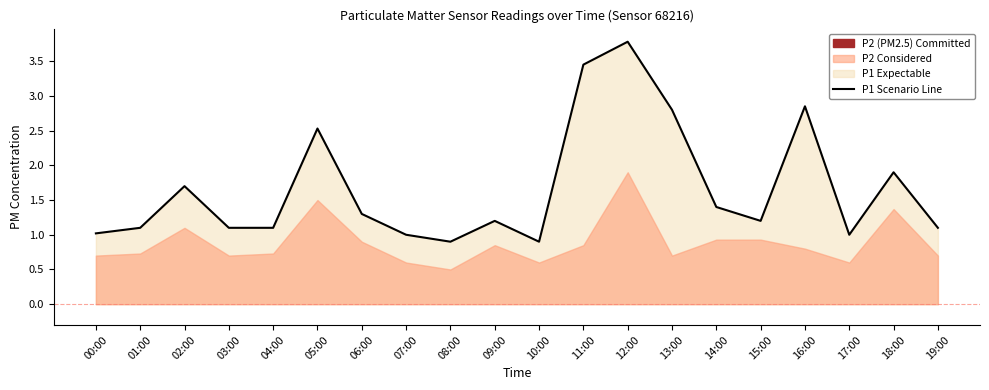

What is the sum of the values at 06:00 and 00:00?

2.3